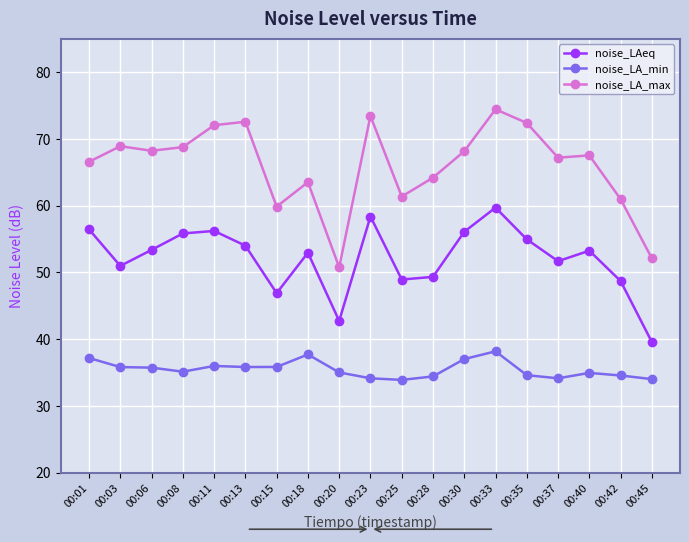

What is the minimum value shown in the chart?

33.9